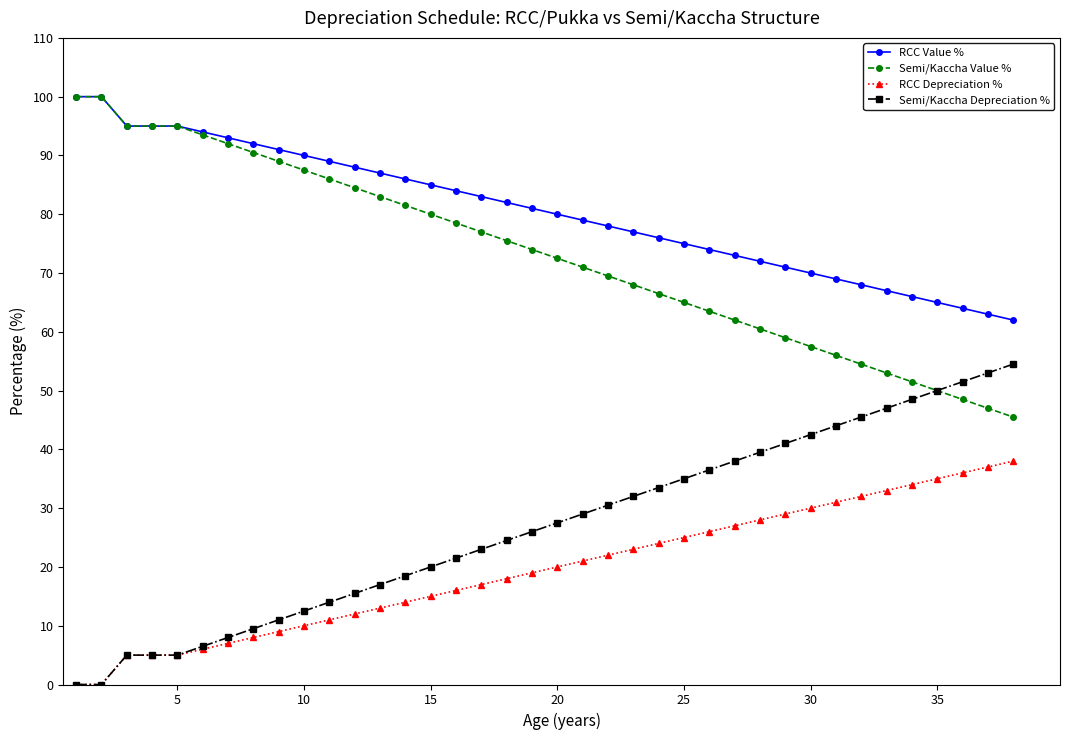

What is the value of the Semi/Kaccha Value % point at the 6th from the left?

93.5